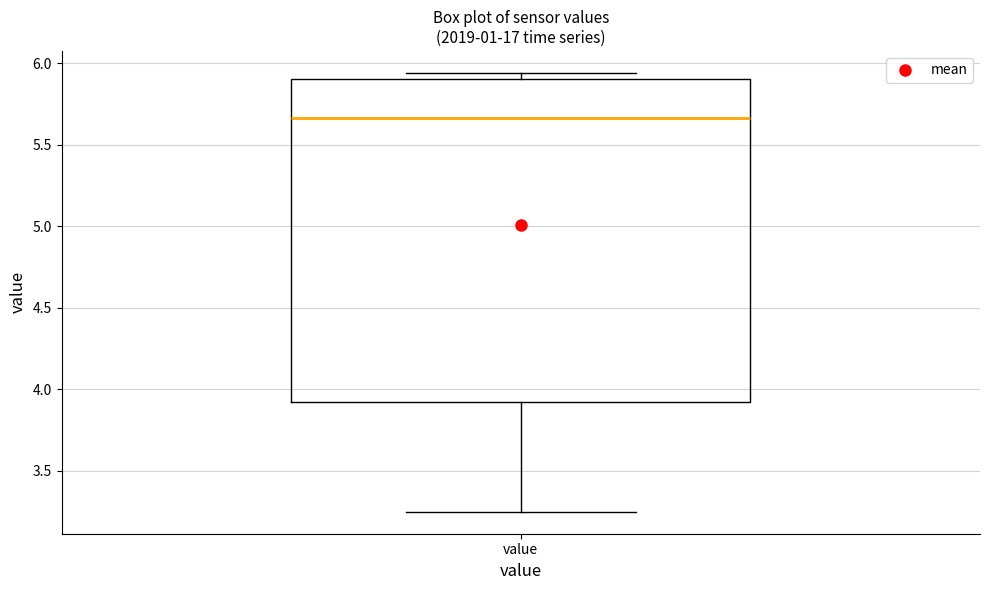

Read this box plot against the y-axis: the position of the median line, the range covered by the box, and the ends of both whiskers. The values are not printed on the chart, so give them approximately, as read against the axis.

median 5.65, box 3.90 to 5.90, whiskers 3.25 to 5.95